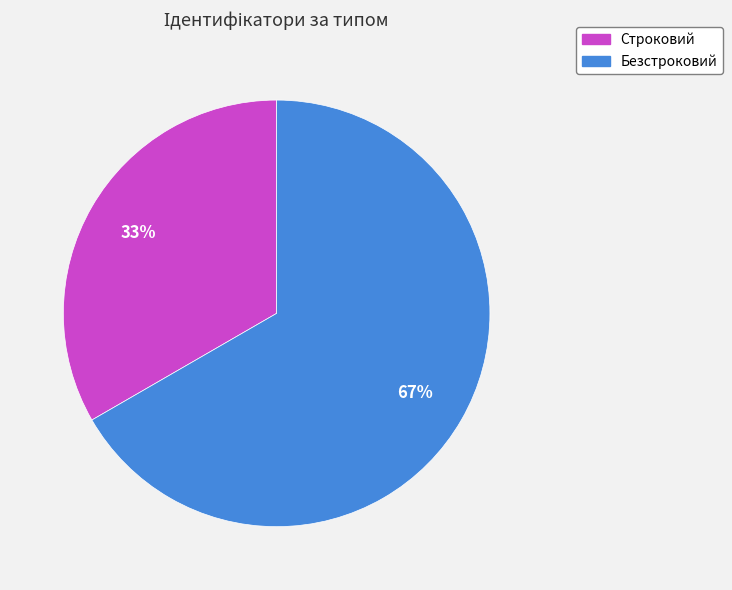

What is the ratio of the value at Безстроковий to the value at Строковий?

2.0